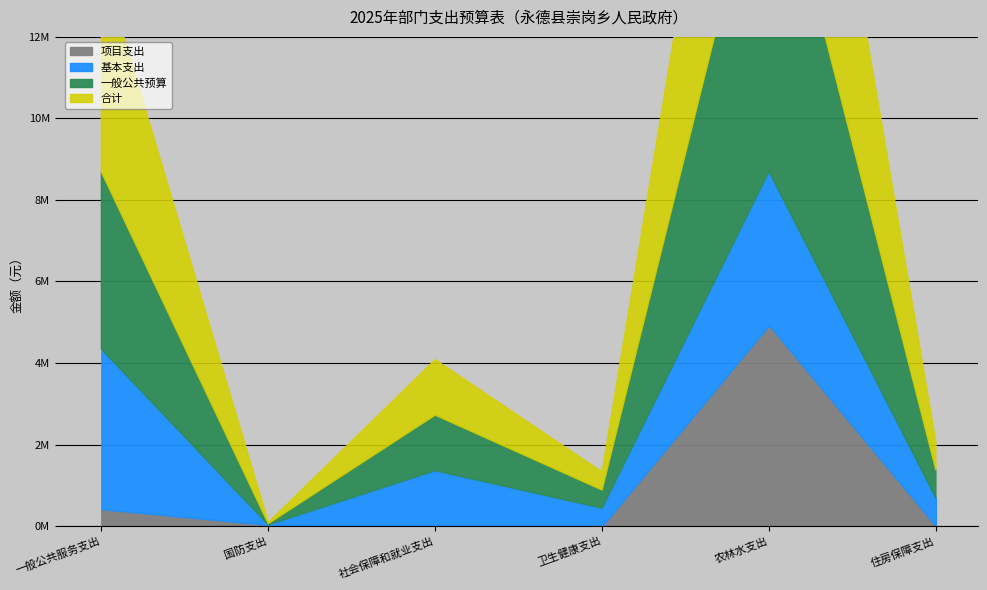

What are all the series names shown in the legend?

合计, 一般公共预算, 基本支出, 项目支出